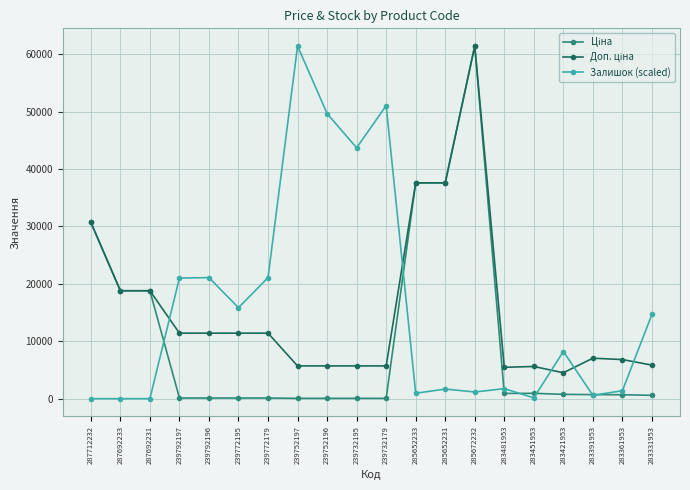

The value of Залишок (scaled) at 283331953 is 20096.7. True or false?

False